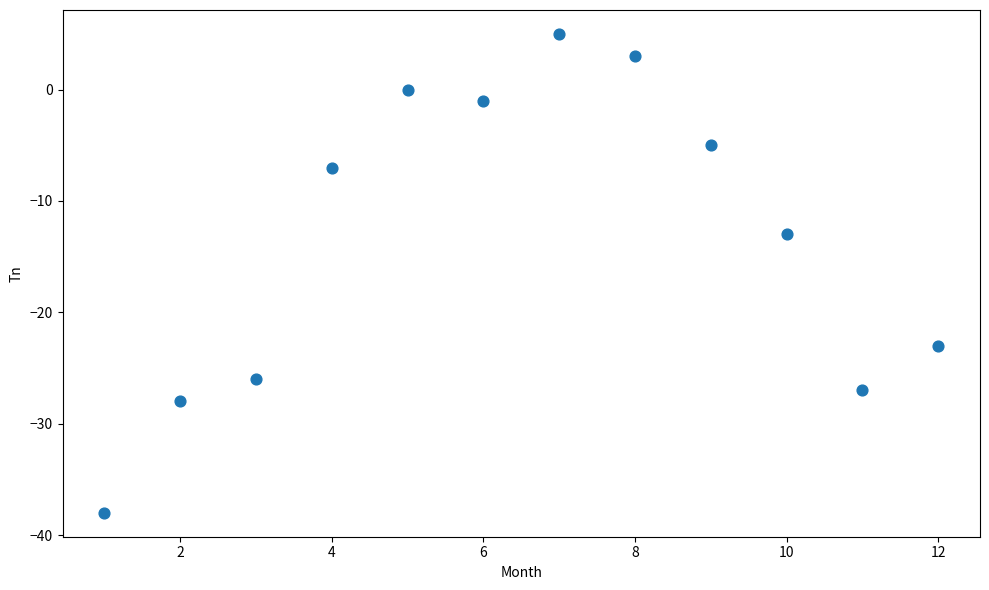

What is the range of X values (max minus min)?

11